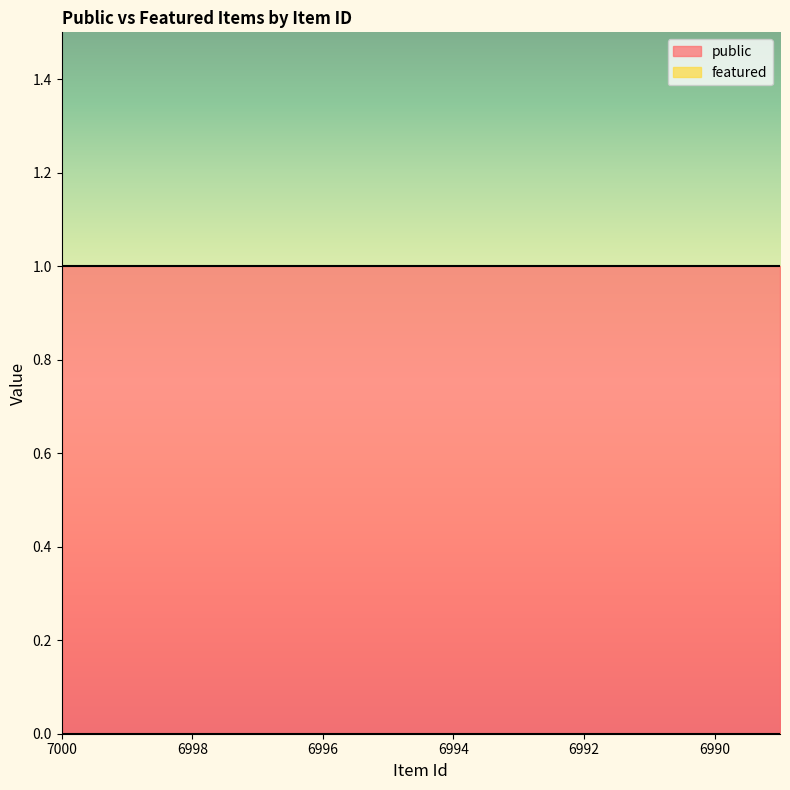

Count the number of categories in the chart.

12